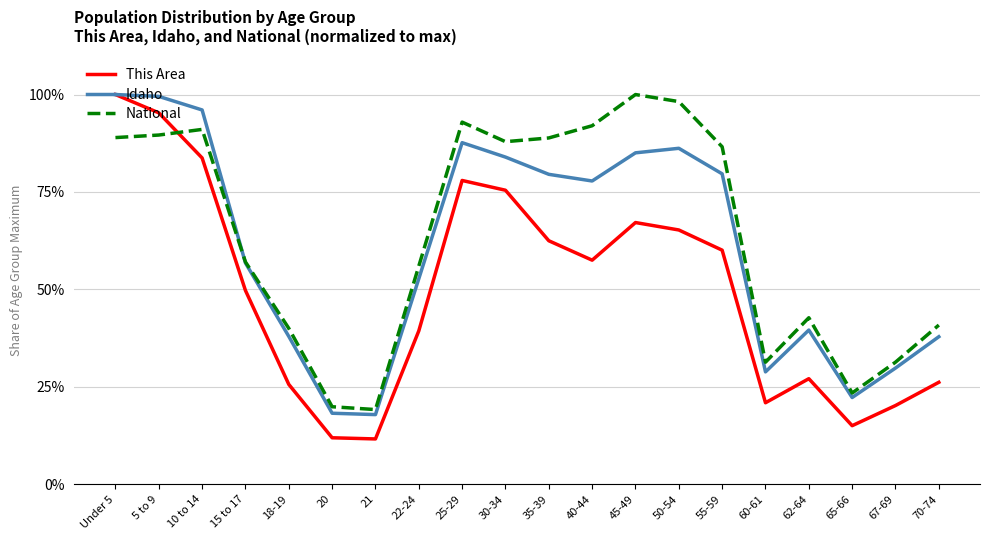

Is it true that This Area equals 75.4 at 30-34?

True